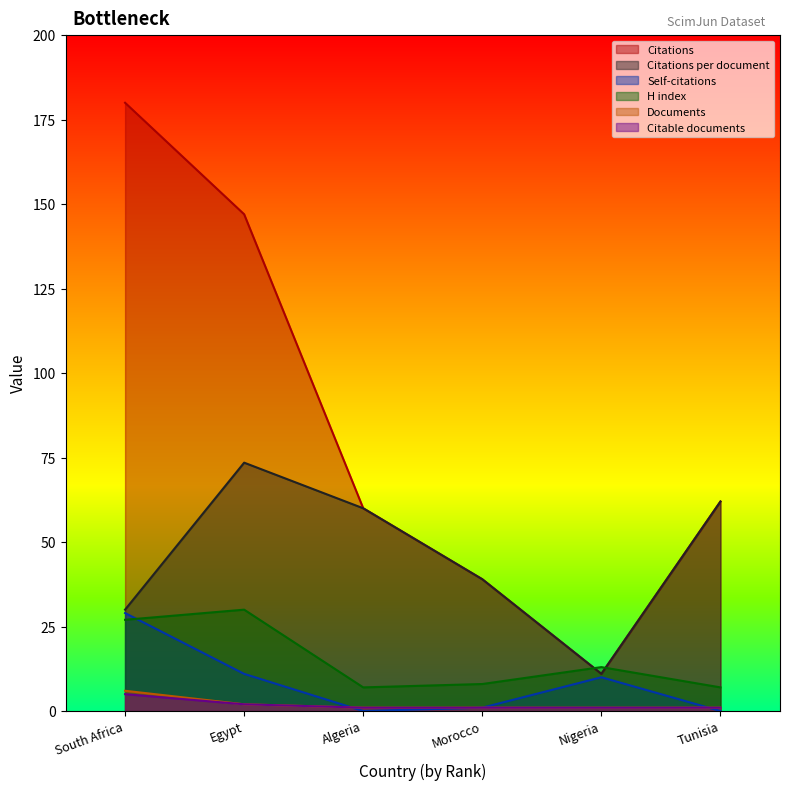

Is the value of Self-citations at Morocco greater than the value of Citations at Tunisia?

No